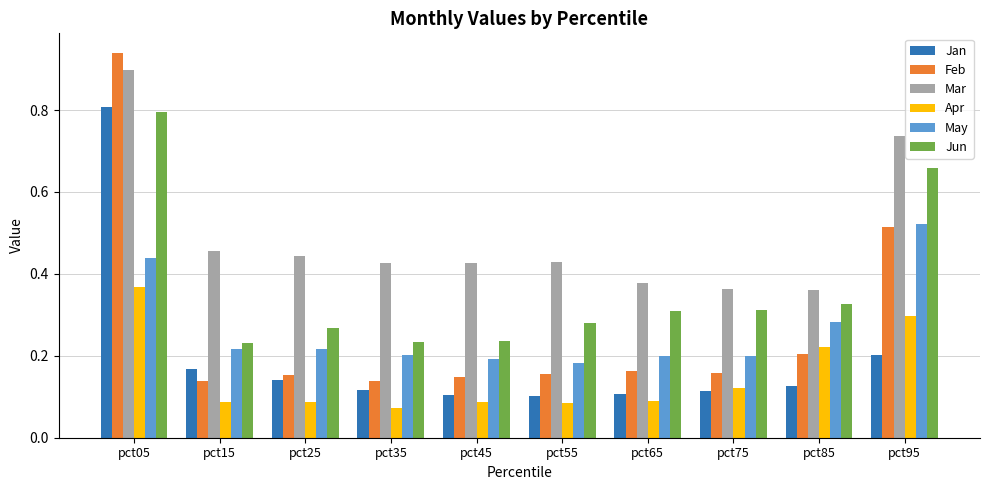

Which category has the highest value across all series?

pct05